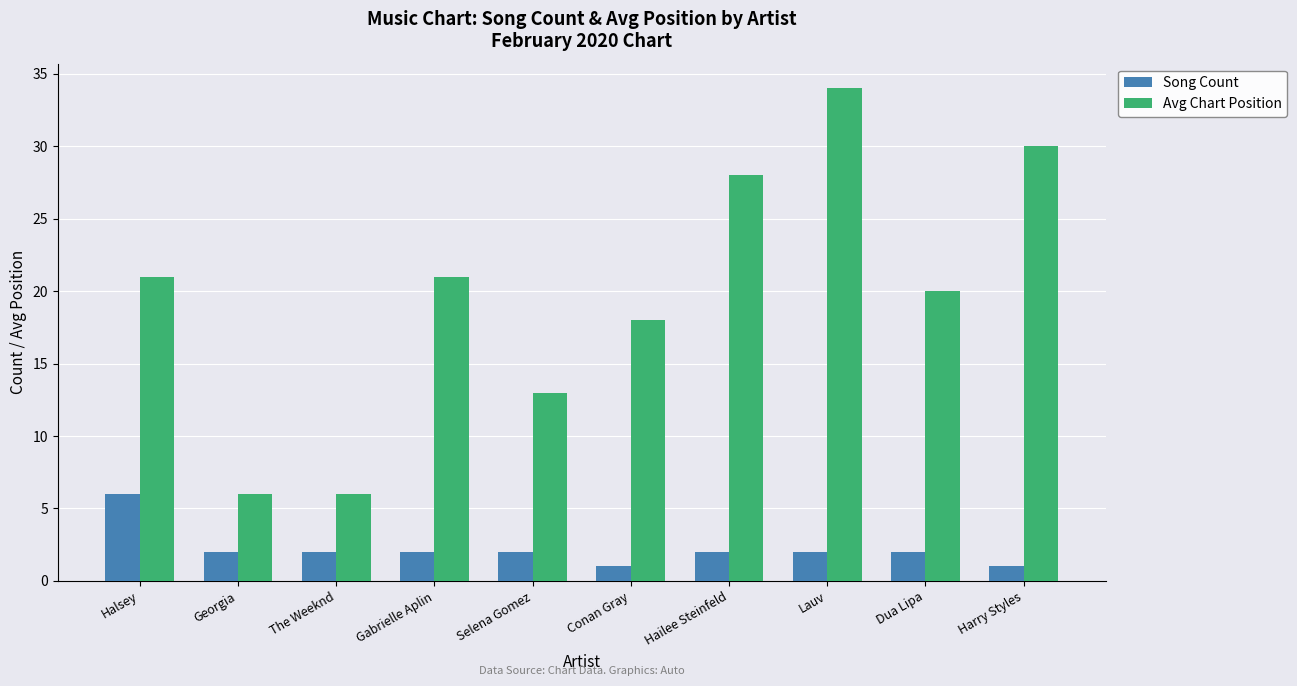

How many series are shown in this chart?

2